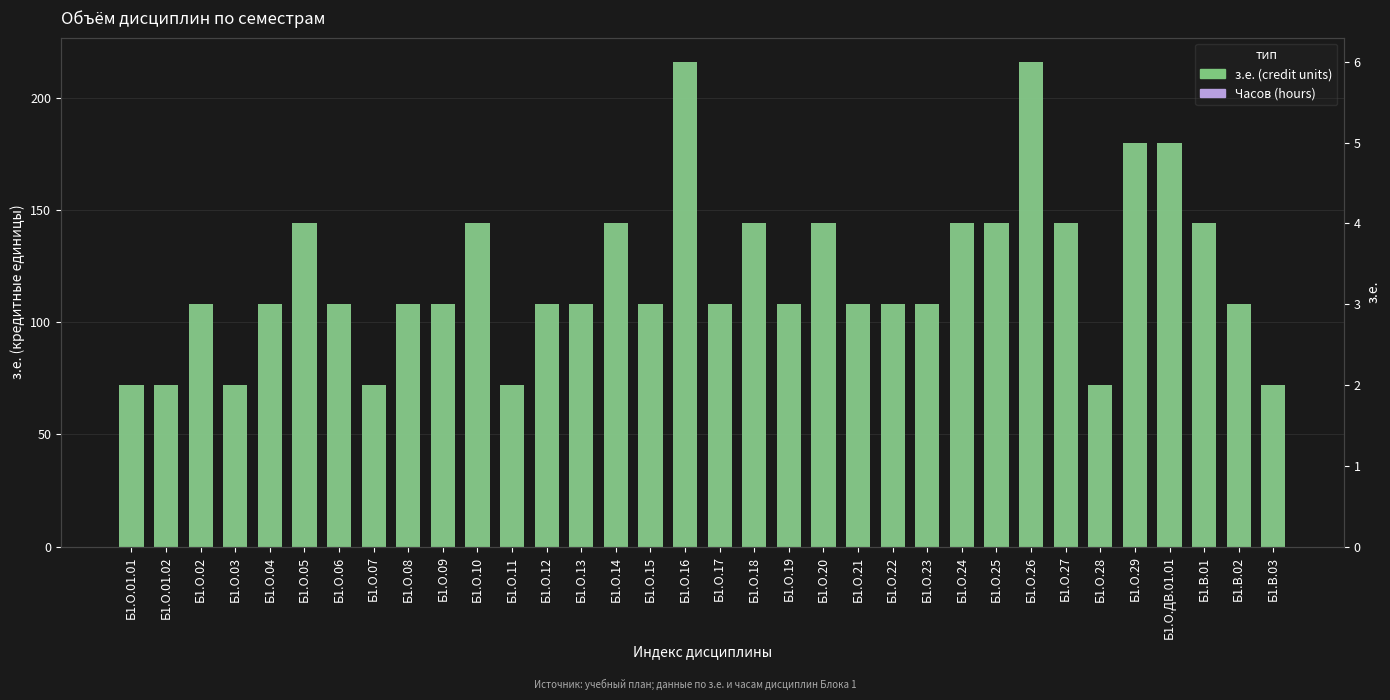

What is the label of the 11th bar from the right?

Б1.О.23